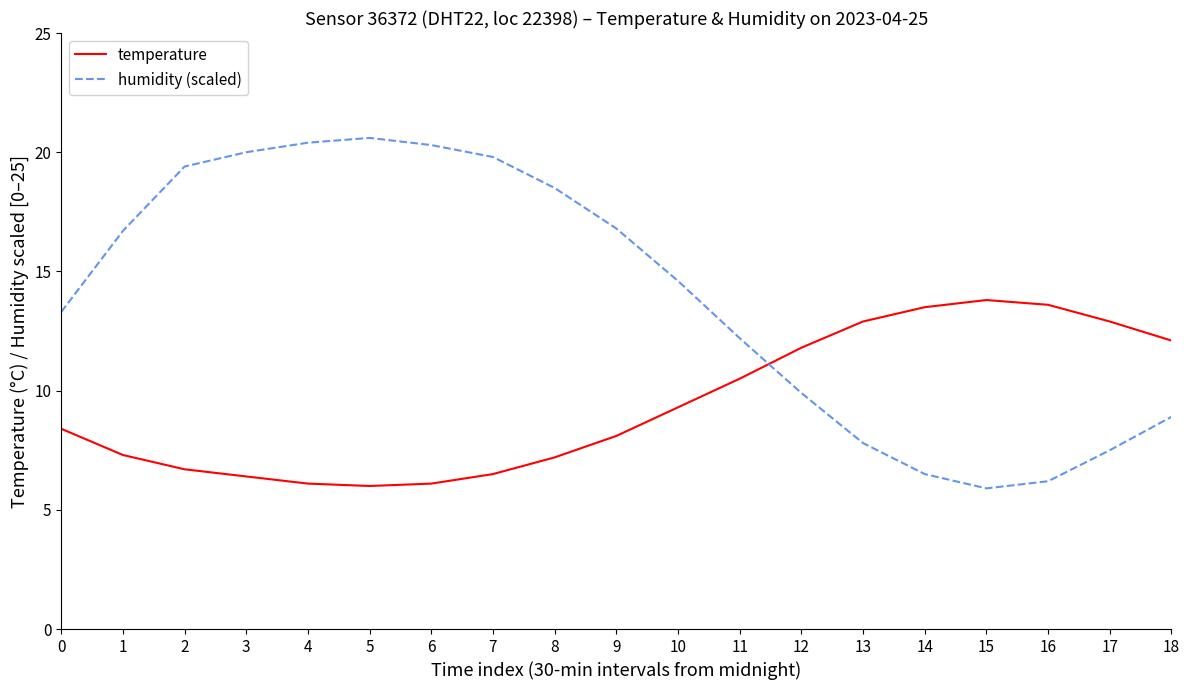

How many times do humidity (scaled) and temperature cross each other?

1